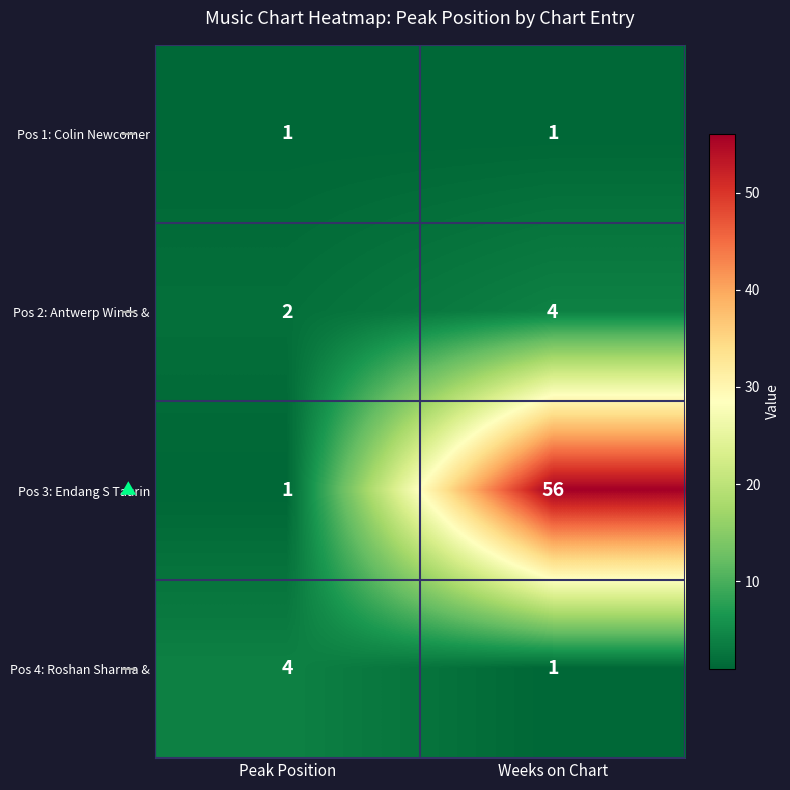

Which series has the widest spread of values?

Pos 3: Endang S Taurin